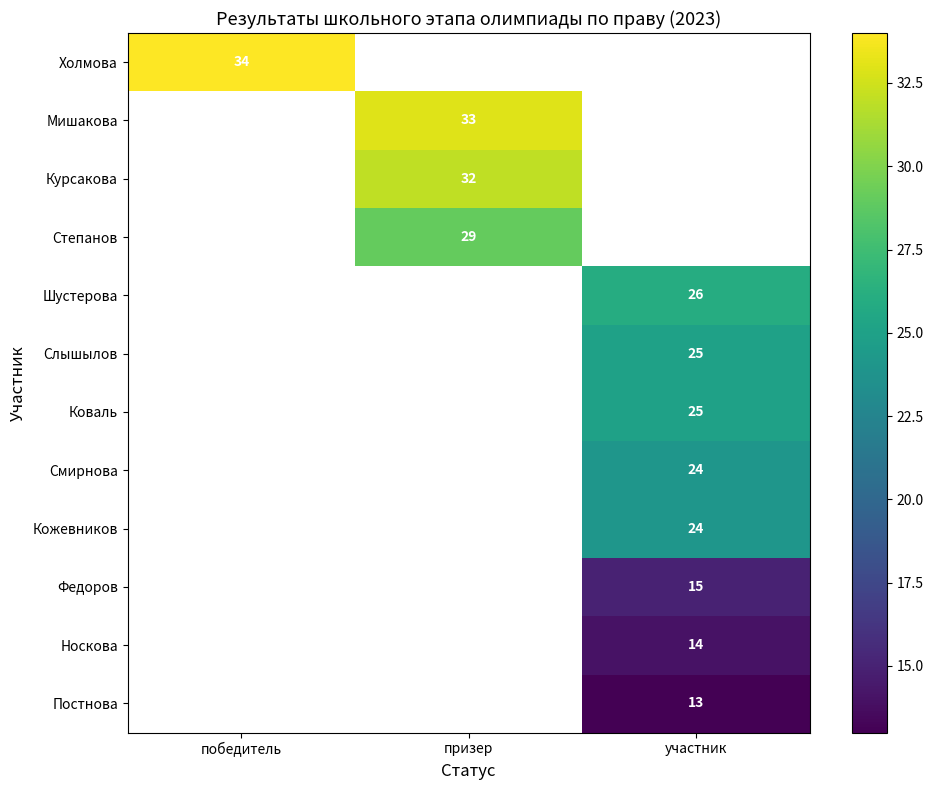

Is it true that Федоров equals 19.6 at участник?

False